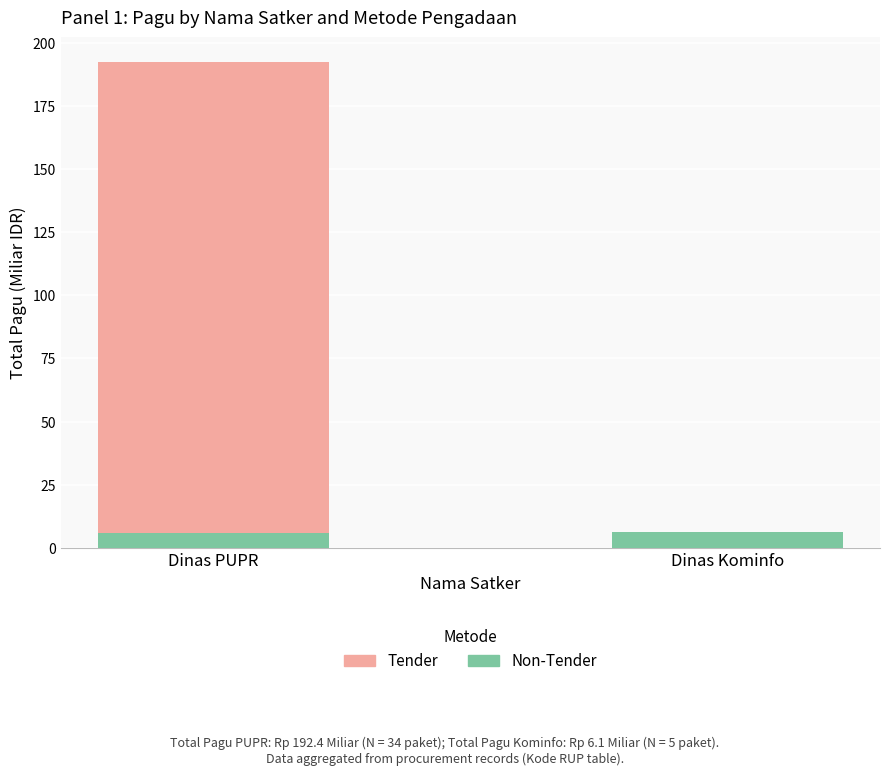

Count the number of categories in the chart.

2